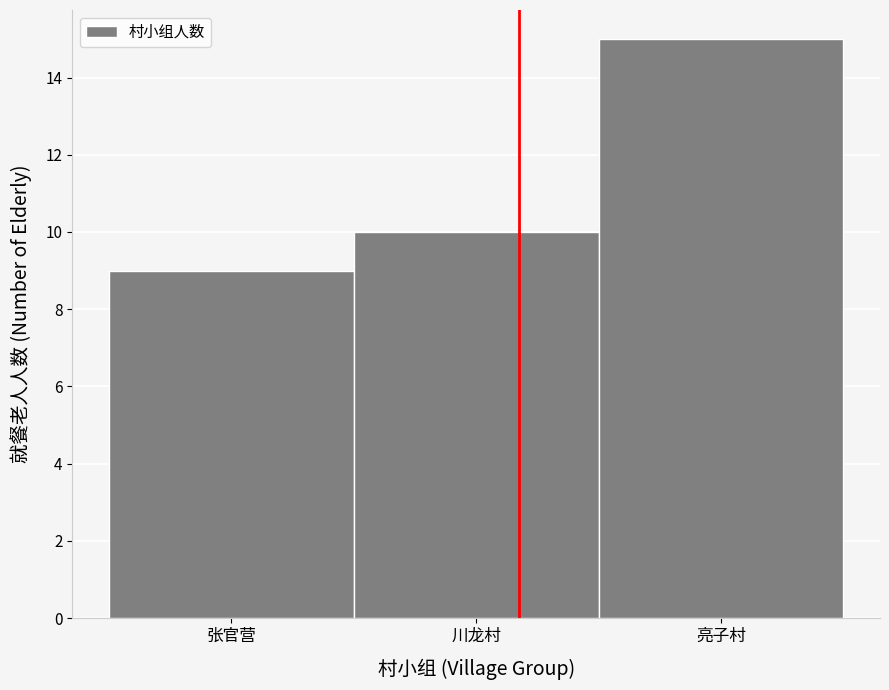

Reading left to right, what are all the values shown in this chart?

张官营=9	川龙村=10	亮子村=15